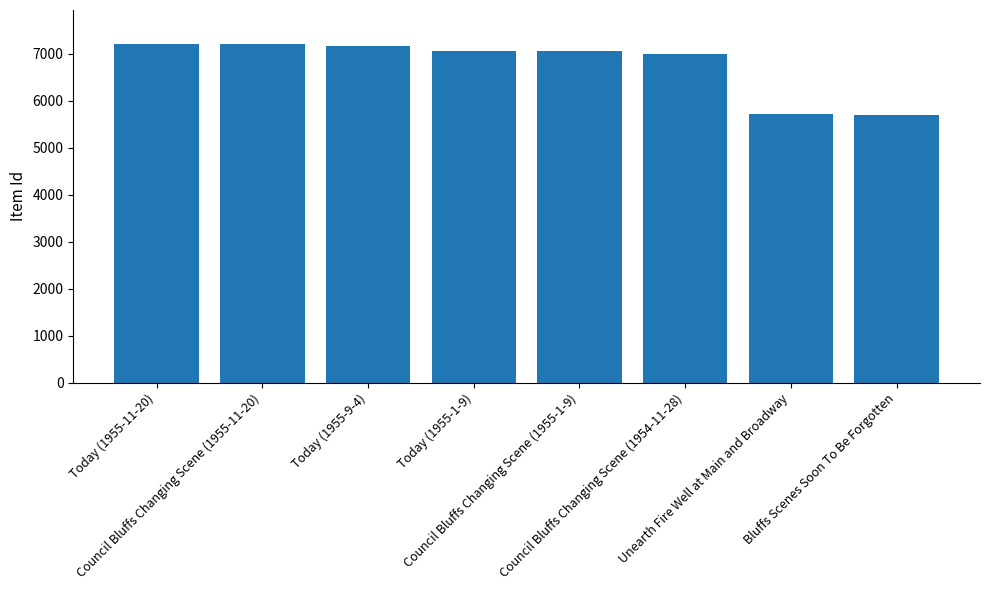

What is the ratio of the value at Today (1955-9-4) to the value at Today (1955-11-20)?

1.0